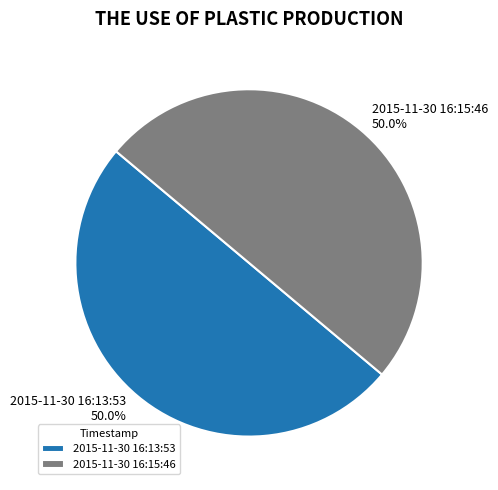

Do 2015-11-30 16:13:53 and 2015-11-30 16:15:46 together represent more than half of the pie?

Yes